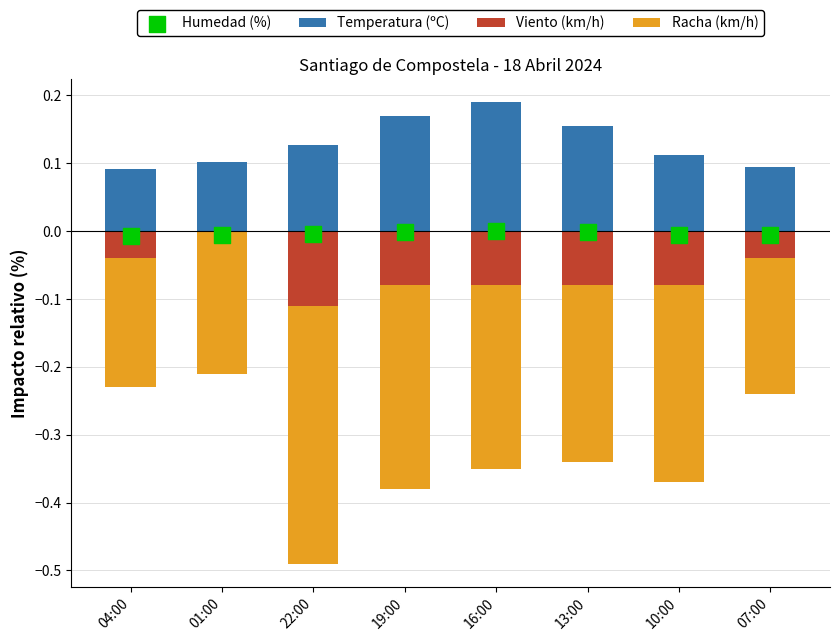

At which category is the sum across all series the highest?

01:00